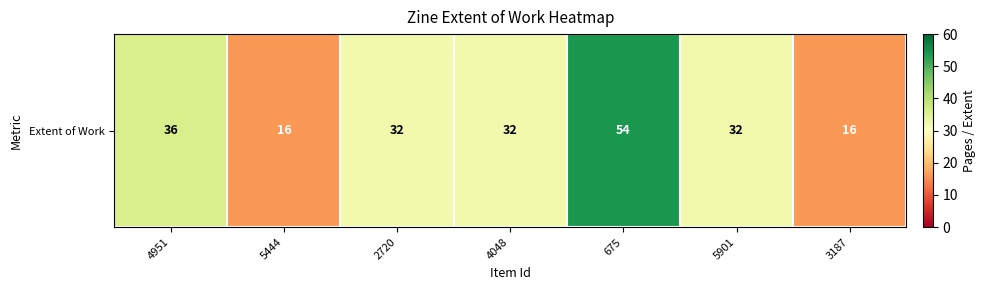

What is the ratio of the value at 3187 to the value at 2720?

0.5